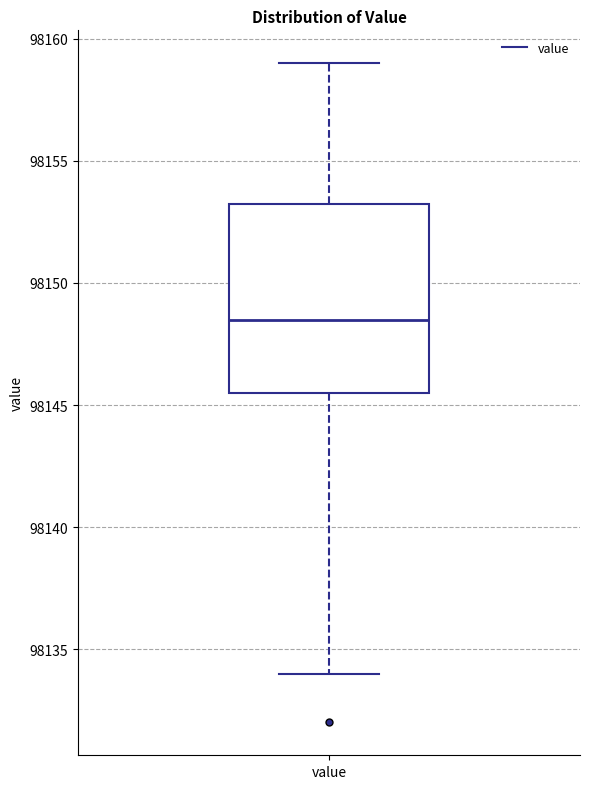

Read this box plot against the y-axis: the position of the median line, the range covered by the box, and the ends of both whiskers. The values are not printed on the chart, so give them approximately, as read against the axis.

median 98148.5, box 98145.5 to 98153.5, whiskers 98134.0 to 98159.0